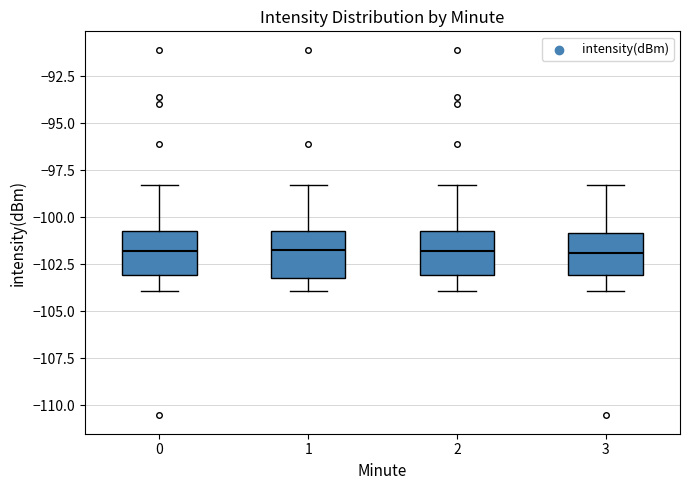

Reading left to right, read every box against the y-axis: the position of its median line, the range the box covers, and the ends of its whiskers. The values are not printed on the chart, so give them approximately, as read against the axis.

0: median -102.0, box -103.0 to -101.0, whiskers -104.0 to -98.5
1: median -101.5, box -103.5 to -100.5, whiskers -104.0 to -98.5
2: median -102.0, box -103.0 to -100.5, whiskers -104.0 to -98.5
3: median -102.0, box -103.0 to -101.0, whiskers -104.0 to -98.5